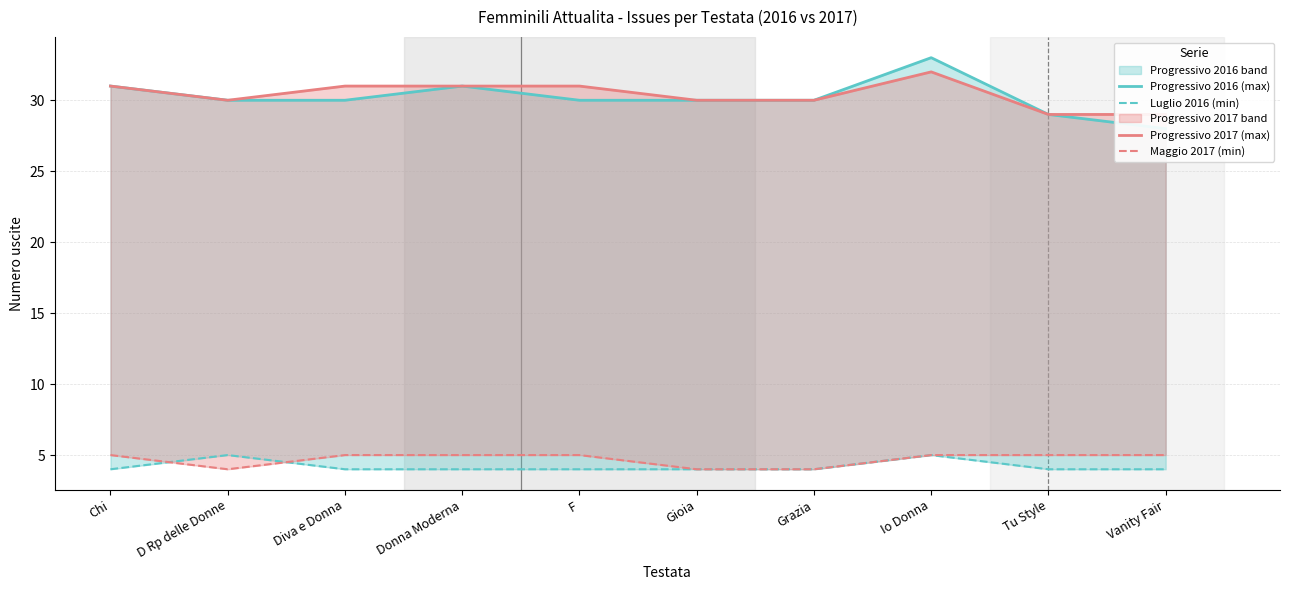

In Luglio 2016 (min), how many points are higher than both neighbors (excluding endpoints)?

2